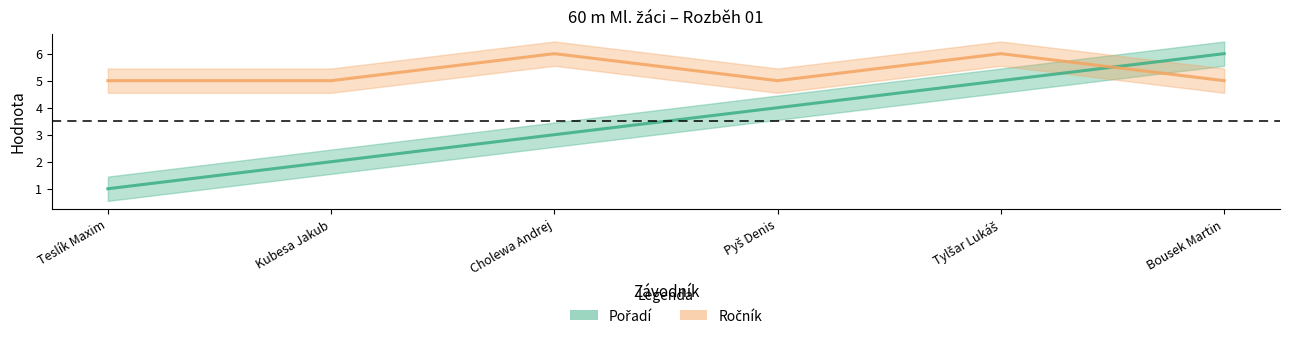

Which category has the highest value in the Pořadí series?

Bousek Martin